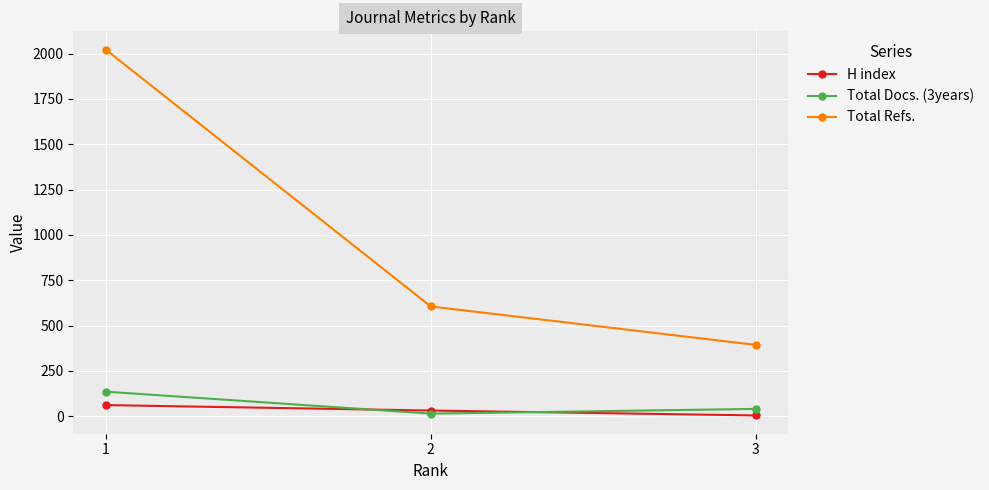

Between 1 and 2, which series saw the biggest shift?

Total Refs.